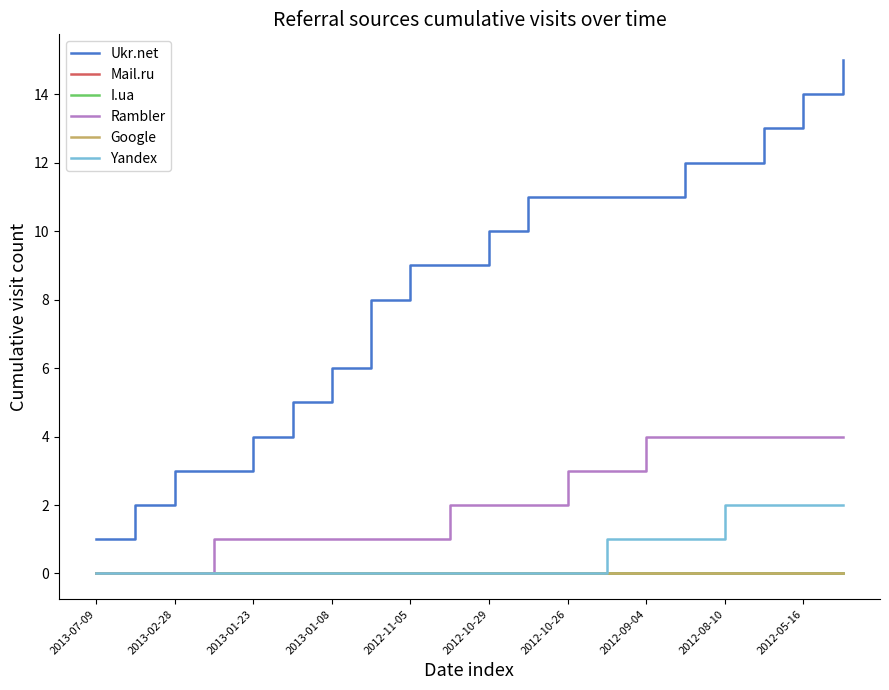

Does the chart display data point markers on the line(s)?

No